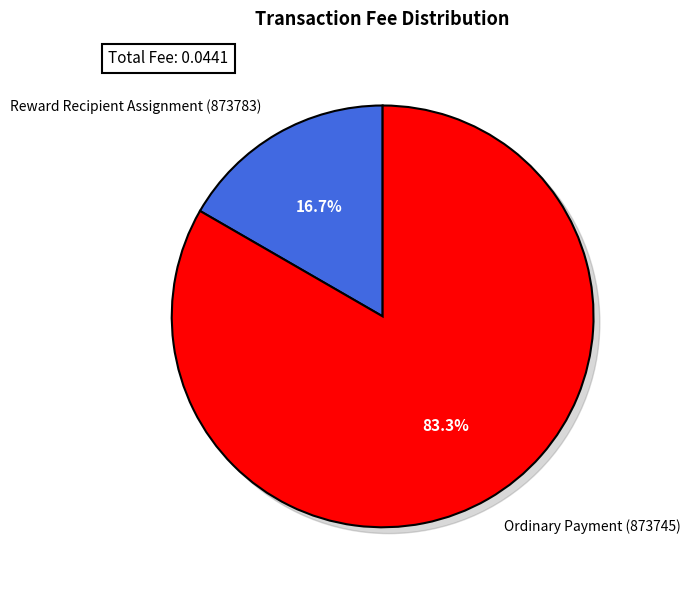

Is there any slice that represents more than half of the pie?

Yes